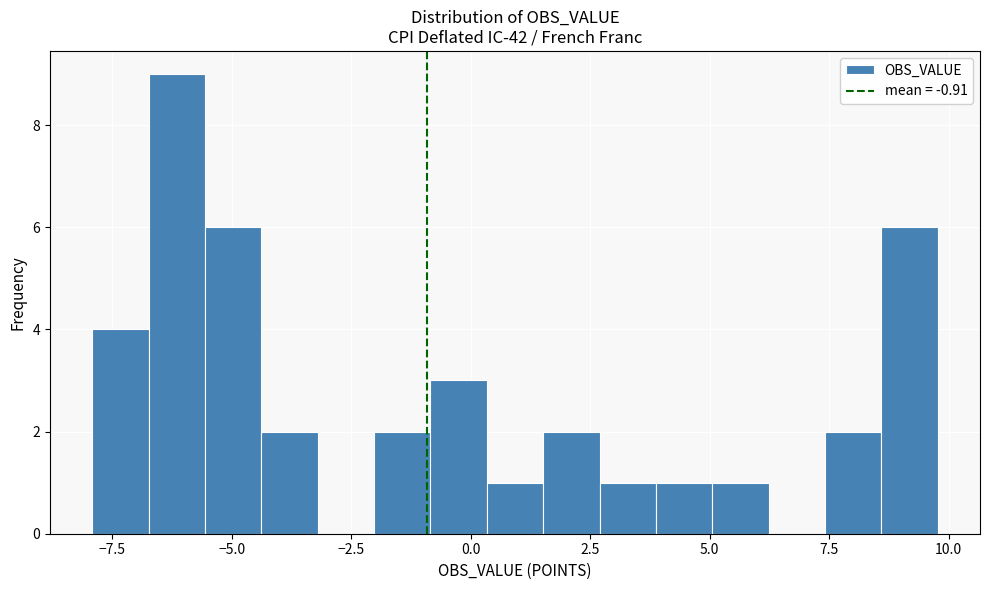

Around what value on the x-axis is the tallest bar? Give the approximate position of its centre, as read against the axis.

-6.0